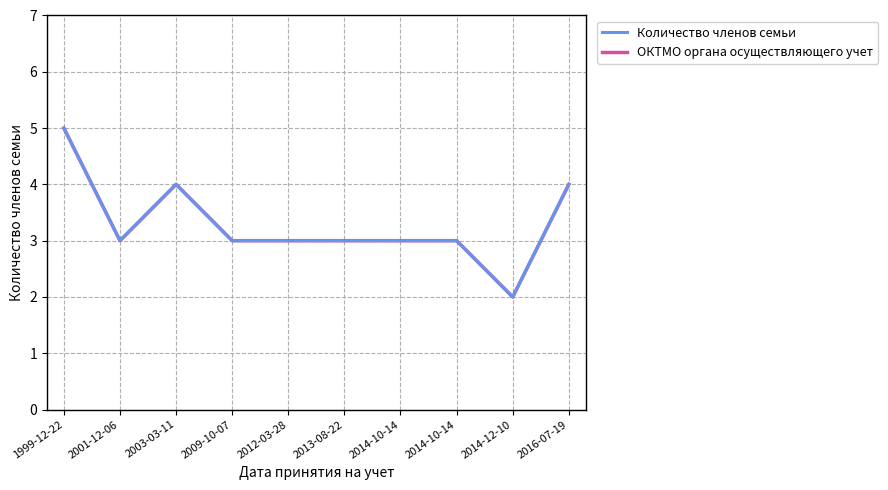

Is this an area chart (filled region under the line)?

No